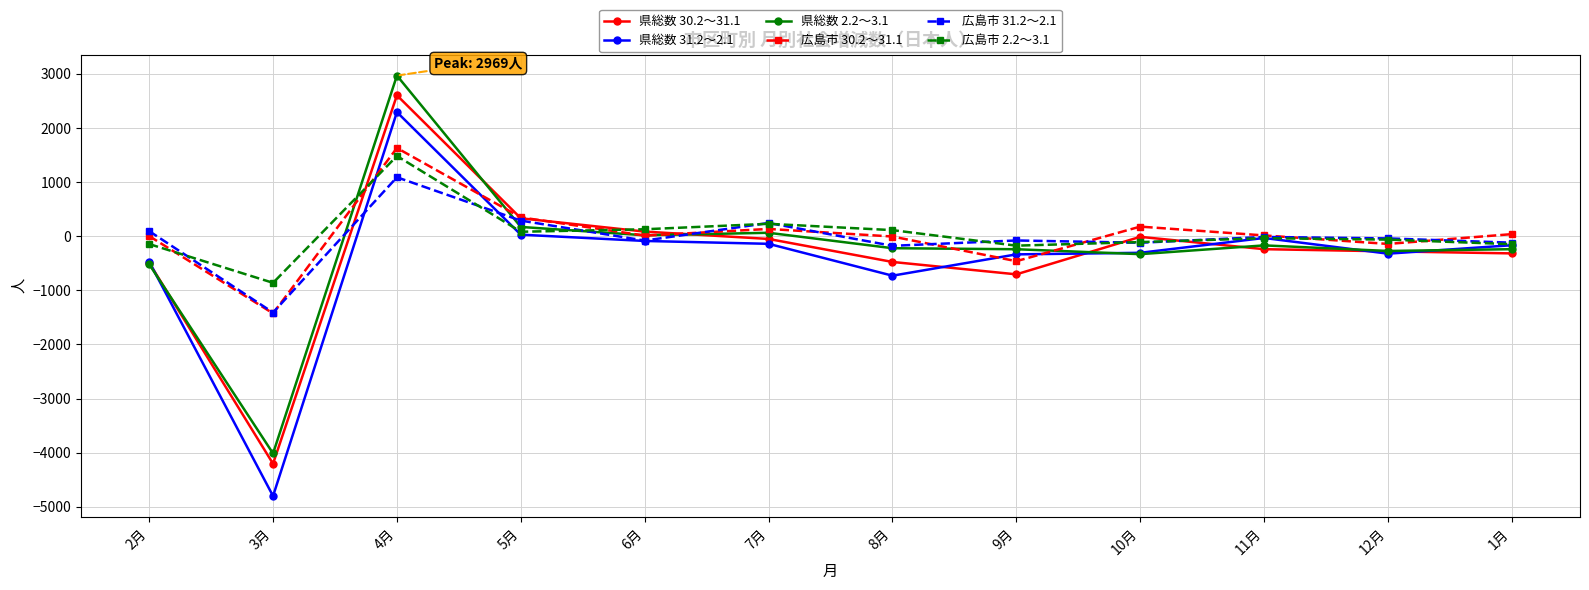

Is it true that 広島市 30.2～31.1 equals -461 at 9月?

True